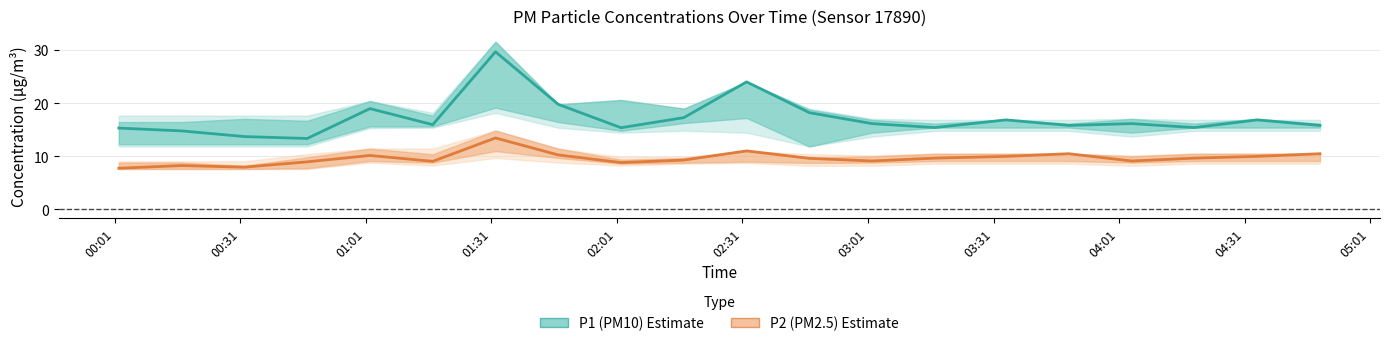

What are all the series names shown in the legend?

P1 (PM10), P2 (PM2.5)